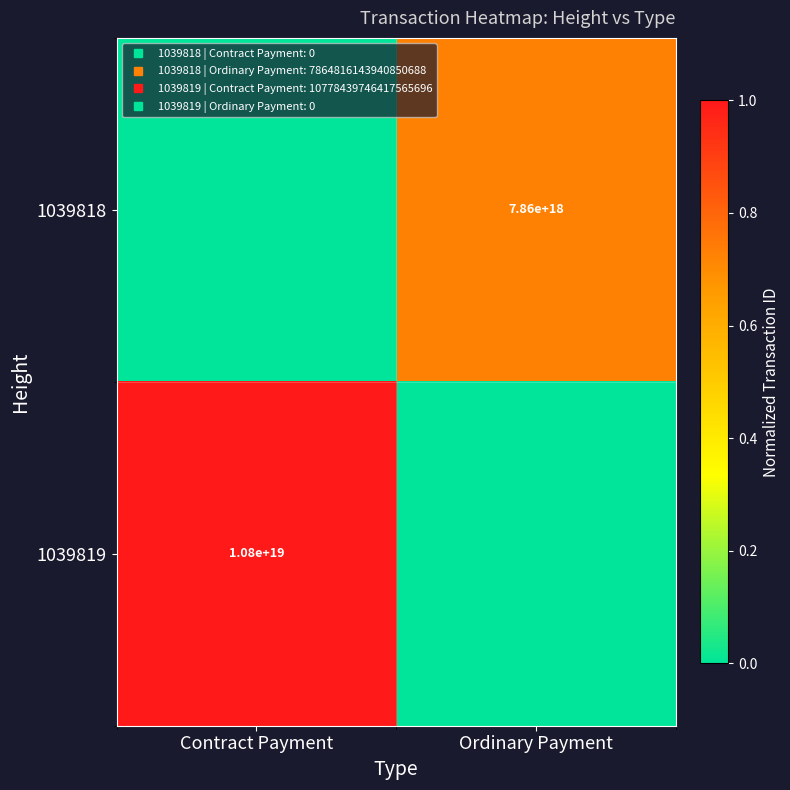

List the series in order of their peak value, highest first.

1039819, 1039818